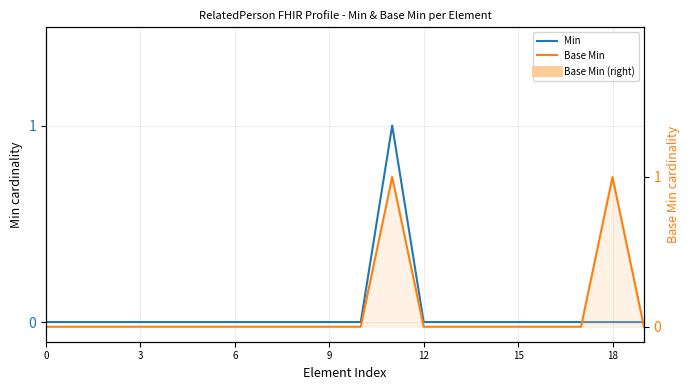

How many distinct data groups are displayed?

2